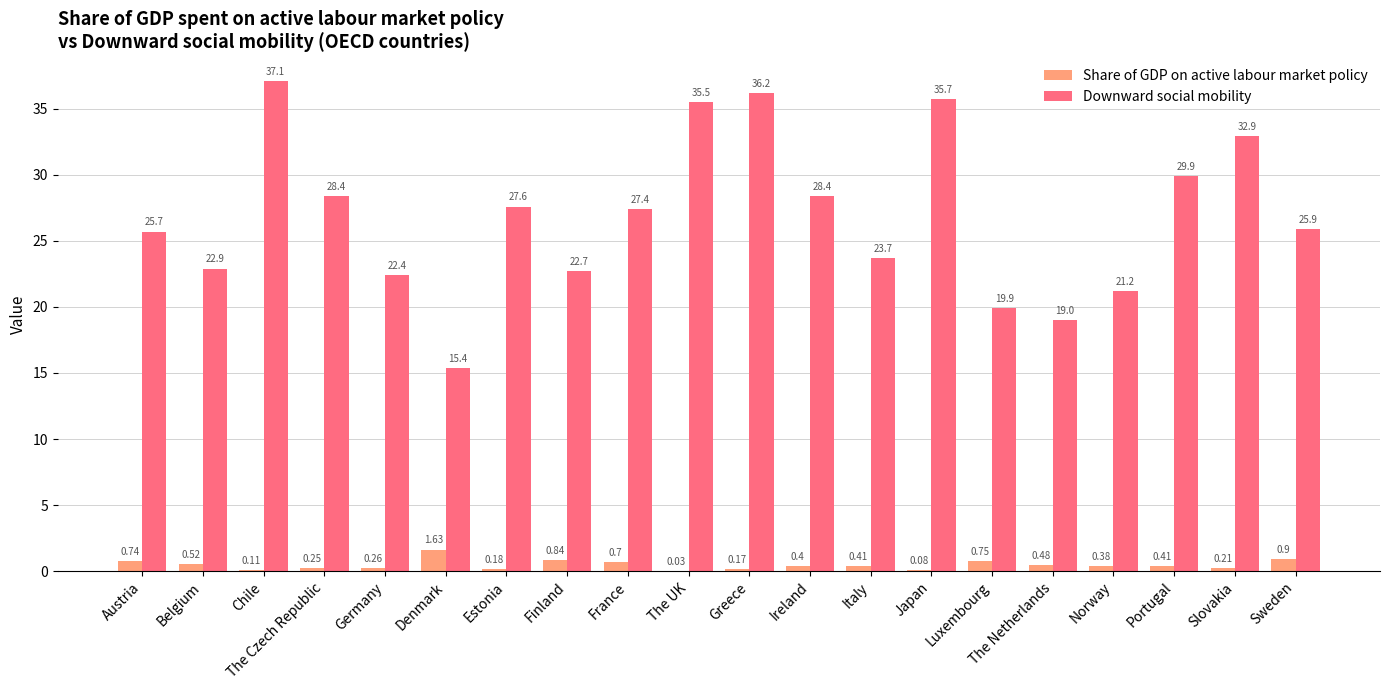

Which series has the widest spread of values?

Downward social mobility